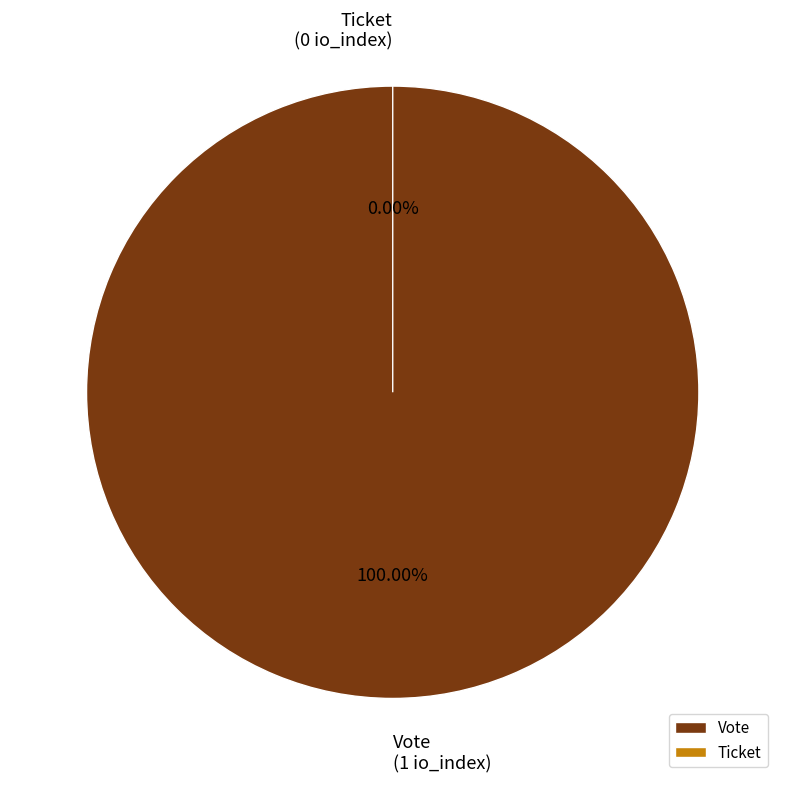

How many segments does this pie chart have?

2